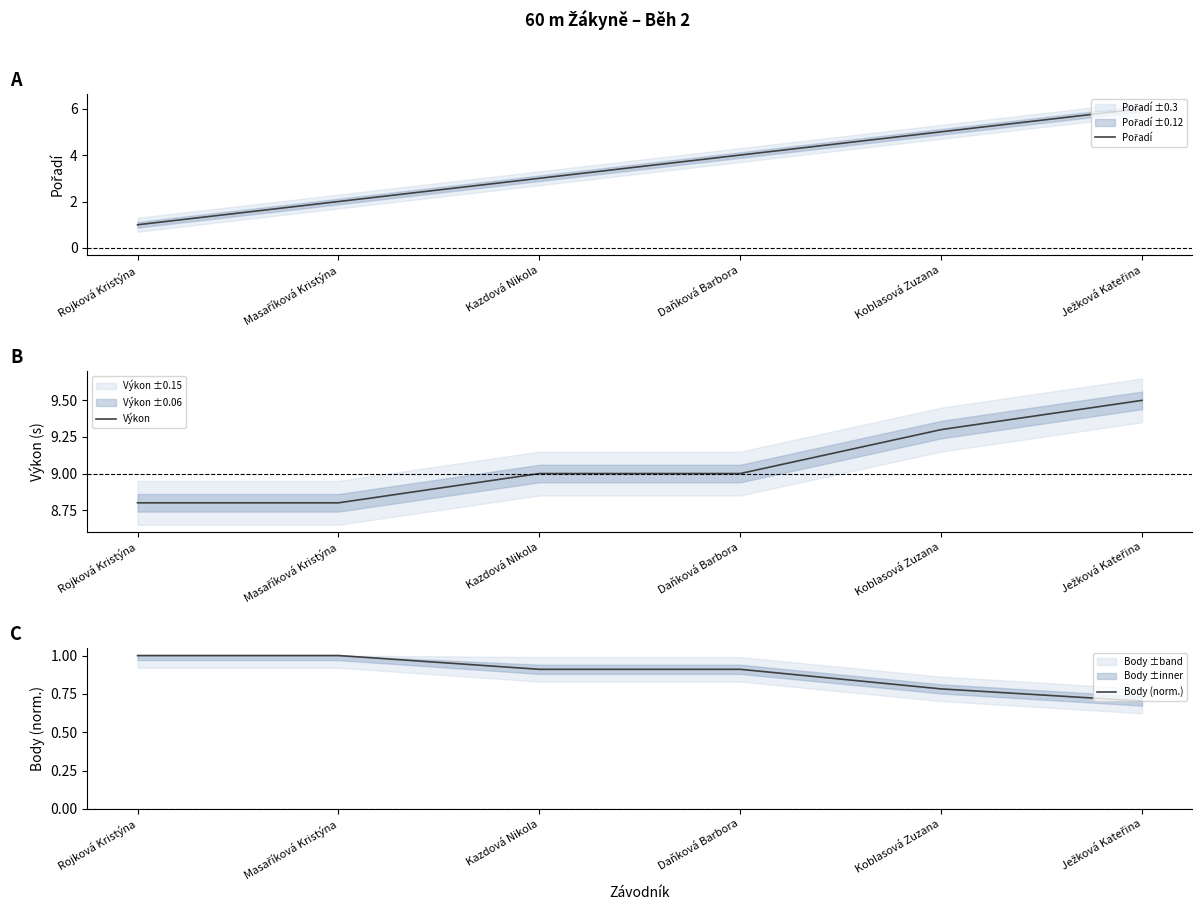

How many data points does each series have?

6